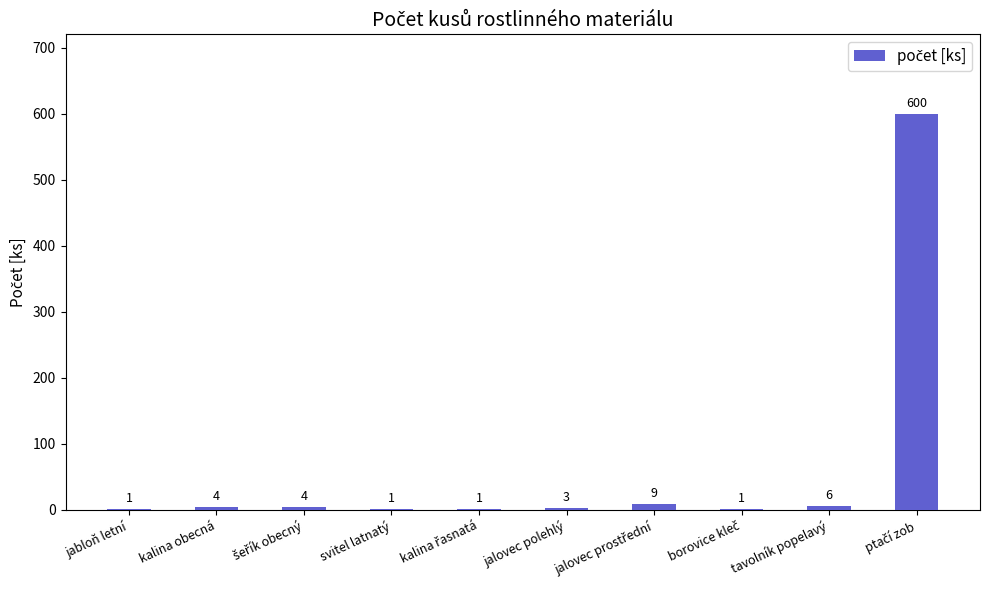

Read the value at tavolník popelavý.

6